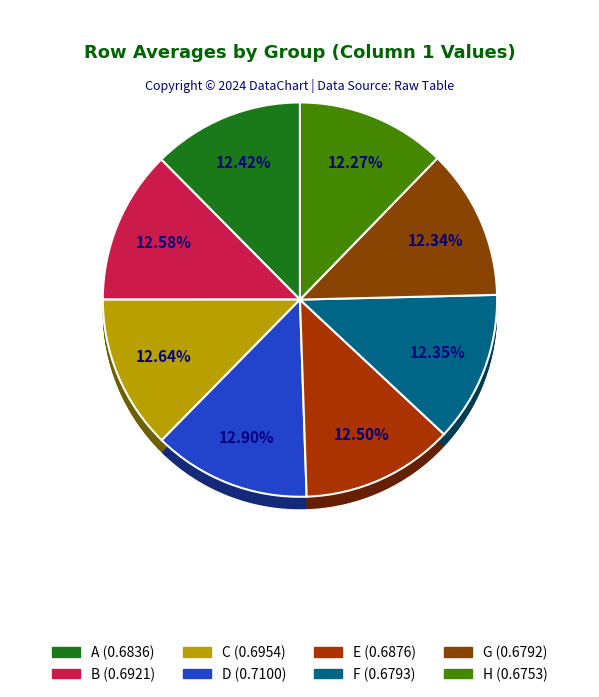

The A slice represents 12% of the pie. True or false?

True